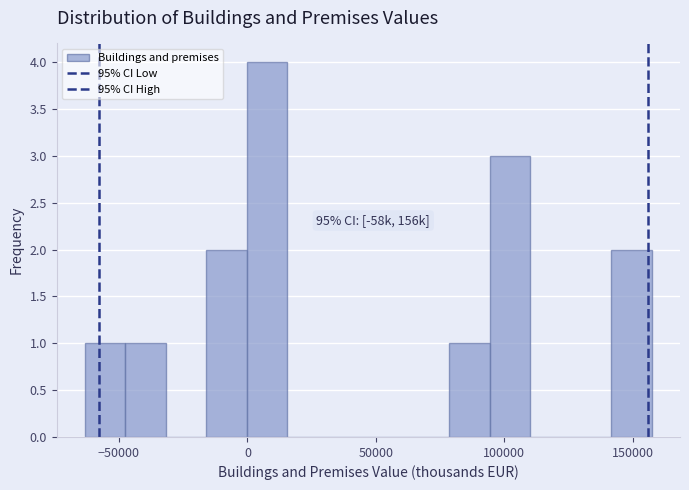

Around what value on the x-axis is the tallest bar? Give the approximate position of its centre, as read against the axis.

10000